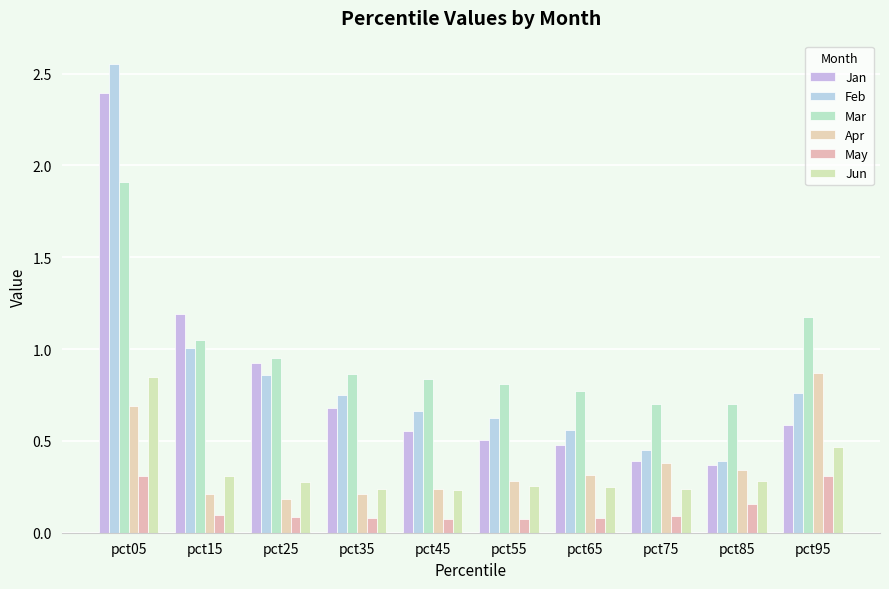

The Jan series shows 0.4 at pct75. True or false?

True